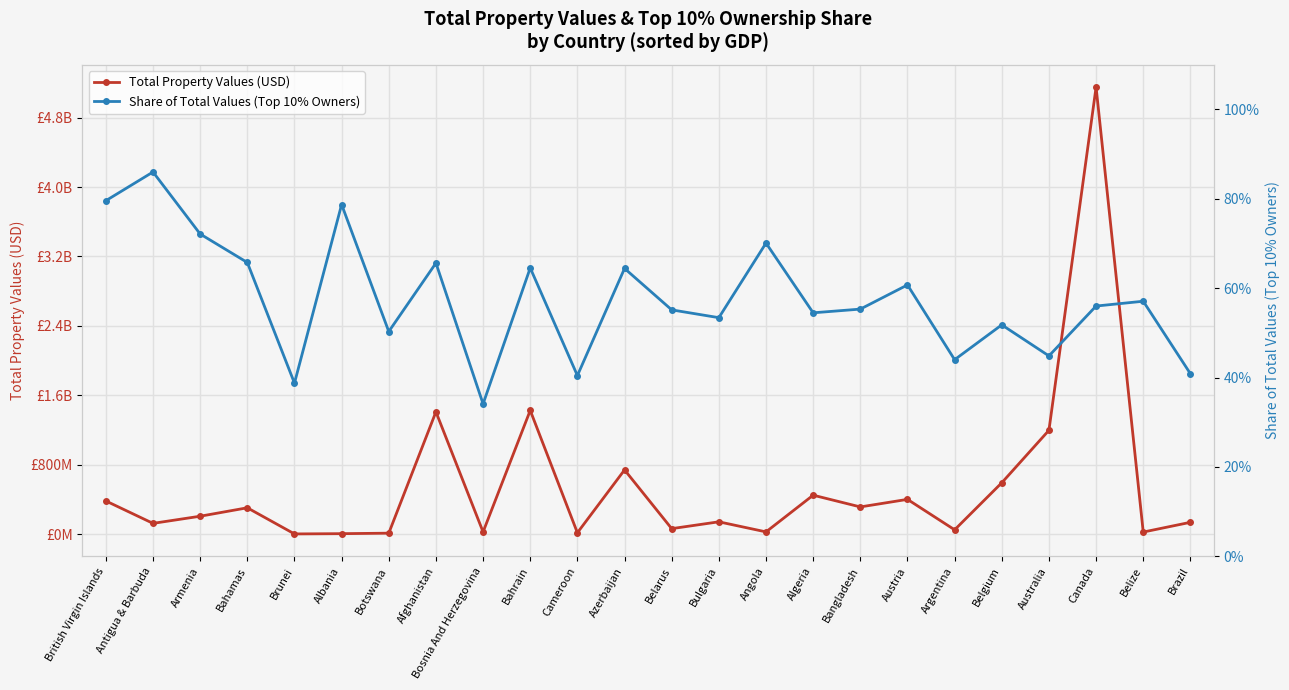

What is the difference between the Total Property Values (USD) values at Bahamas and Bulgaria?

161521614.7